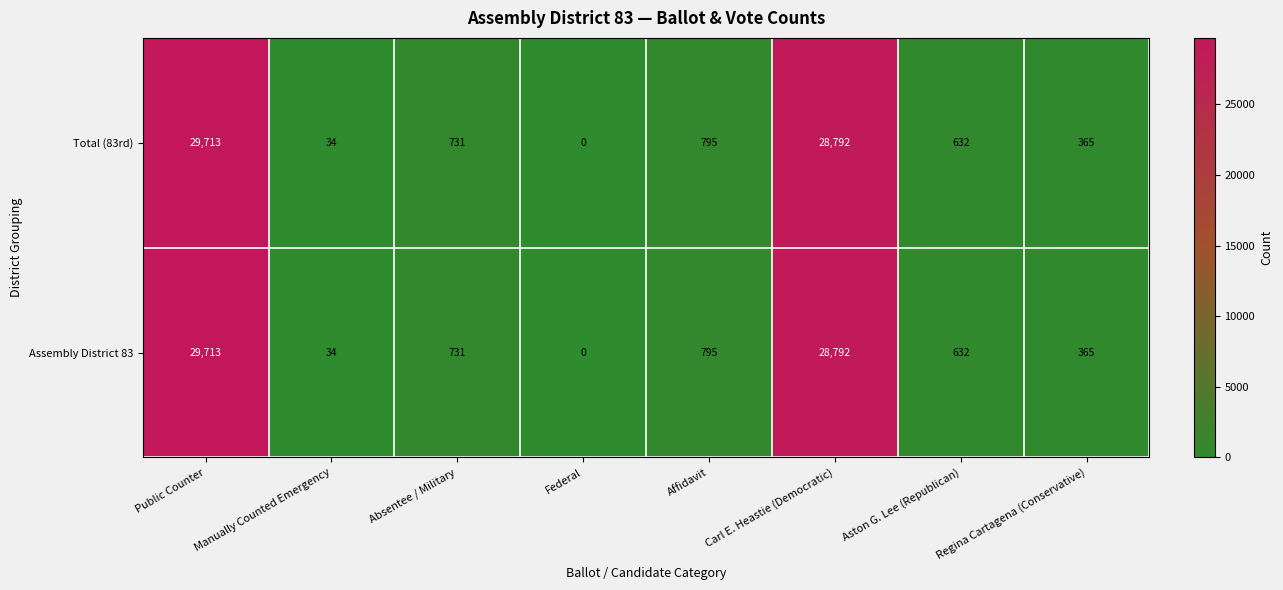

What is the average value of the Assembly District 83 series?

7633